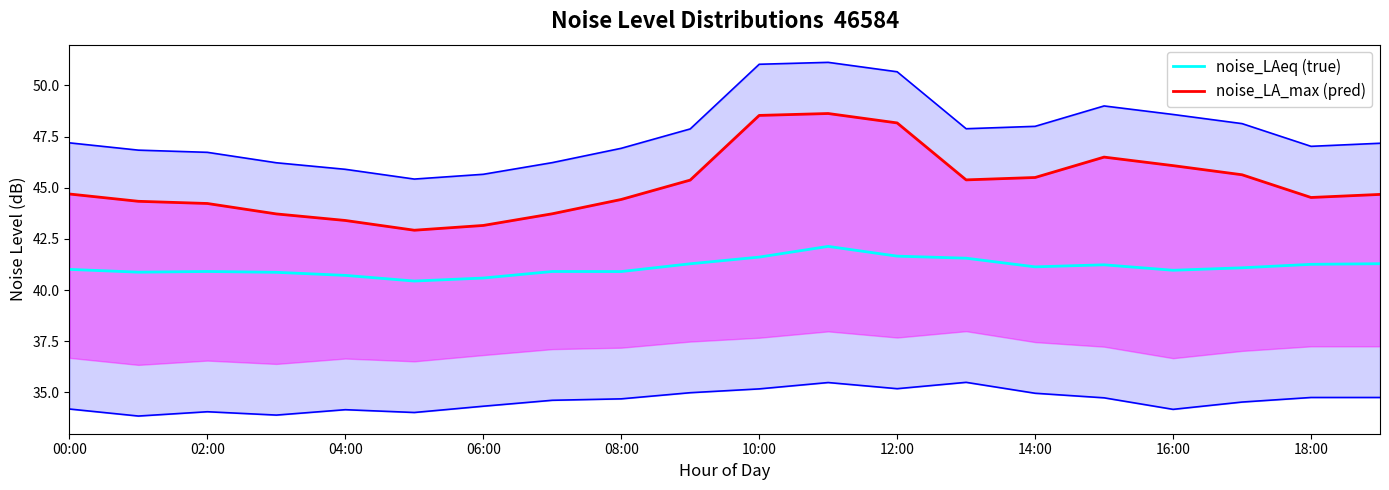

How many lines are shown in the chart?

2